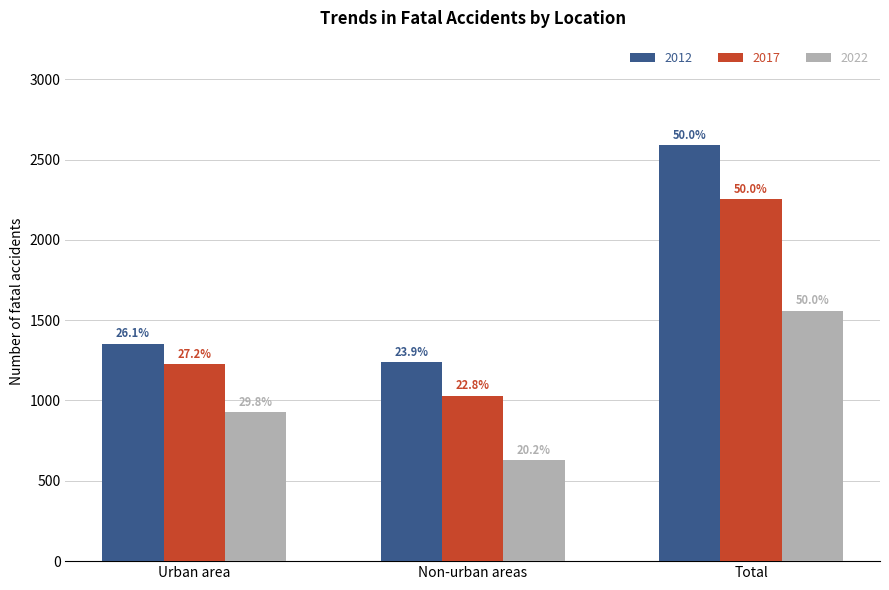

How many groups of bars are there?

3